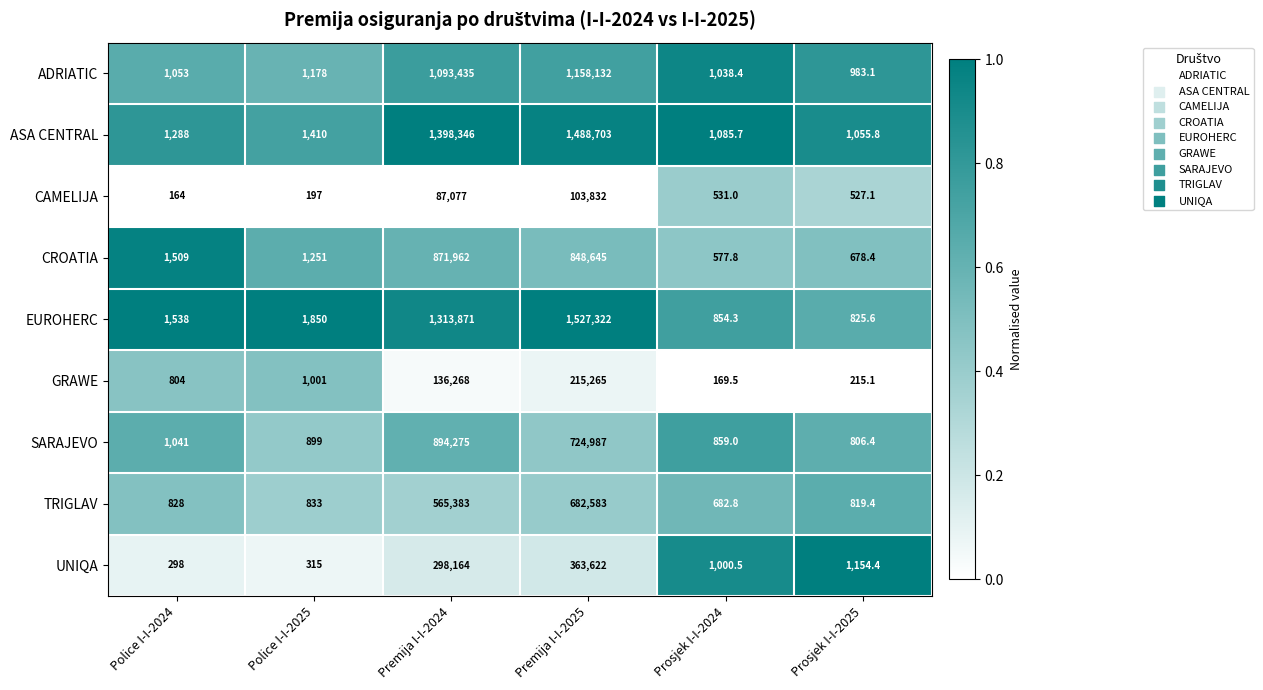

Between Police I-I-2025 and Prosjek I-I-2024, which series saw the biggest shift?

EUROHERC